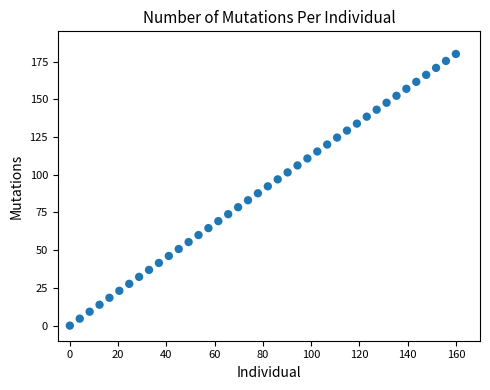

What is the range of Y values (max minus min)?

180.0